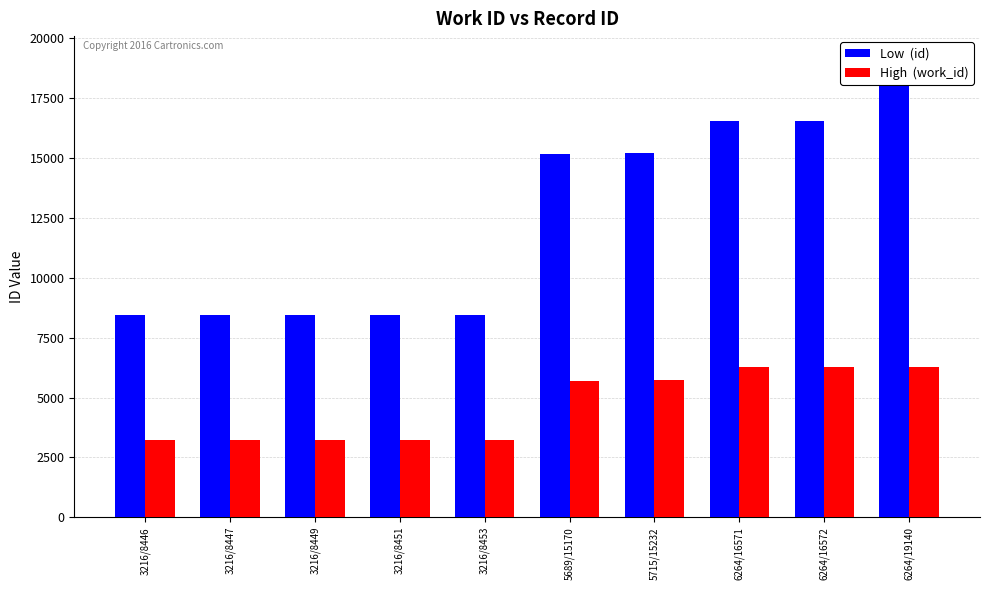

What is the label of the 1st bar from the left?

3216/8446